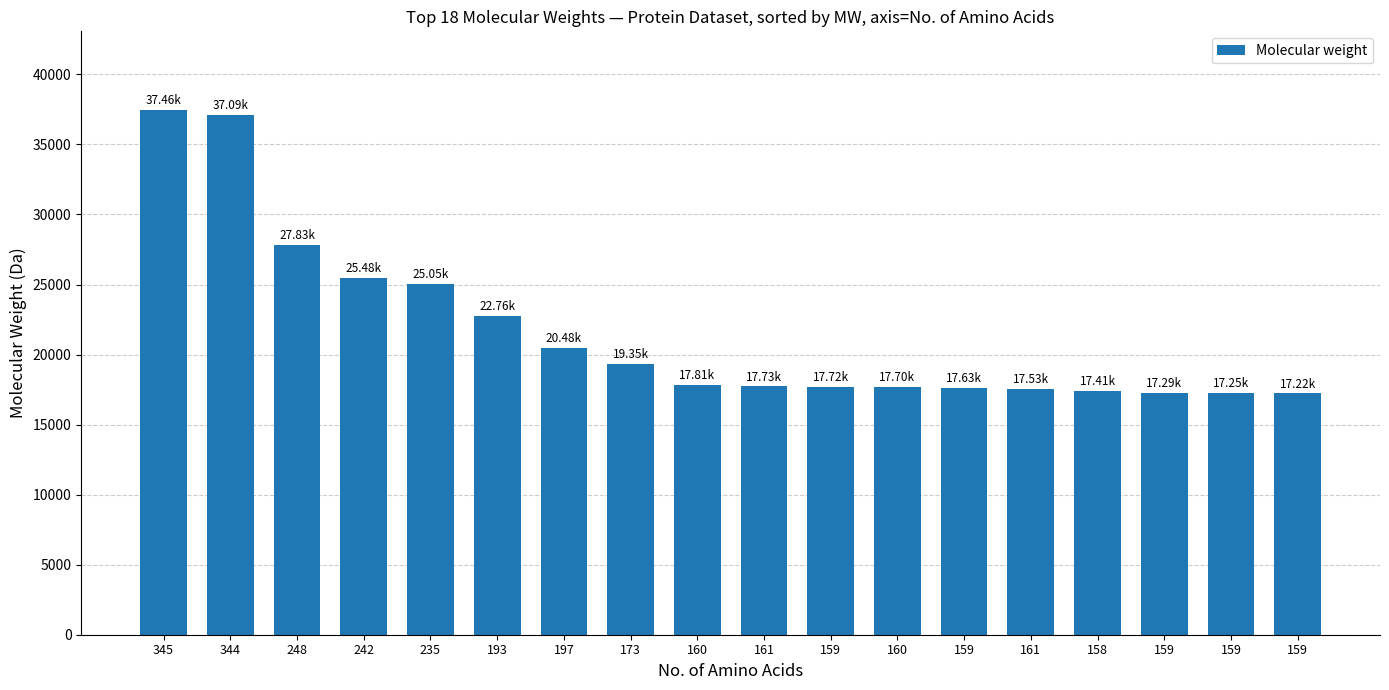

The value at 159 is 17631.3. True or false?

True